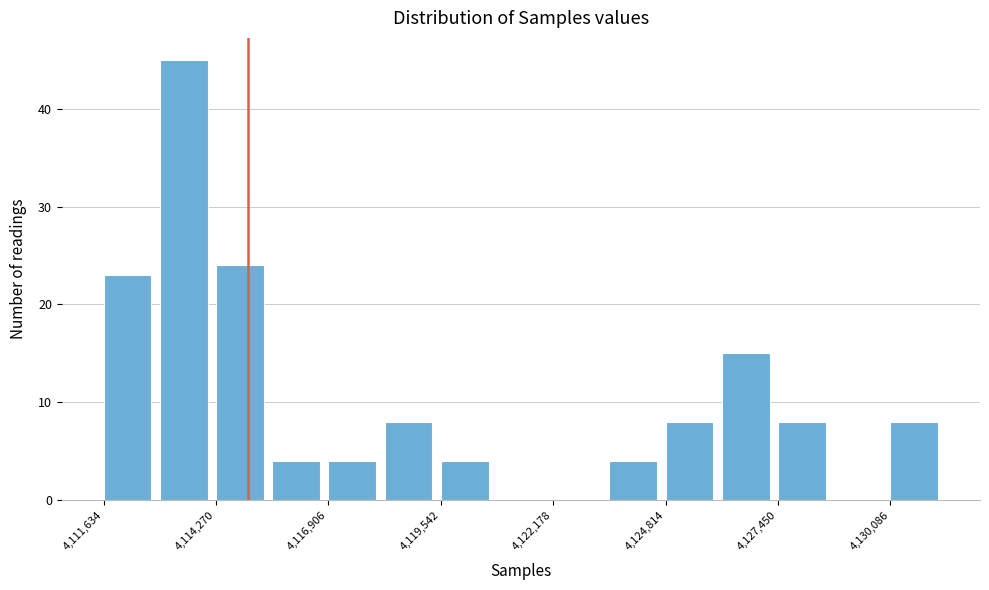

Read against the x-axis, roughly where is the centre of the tallest bar?

4113500